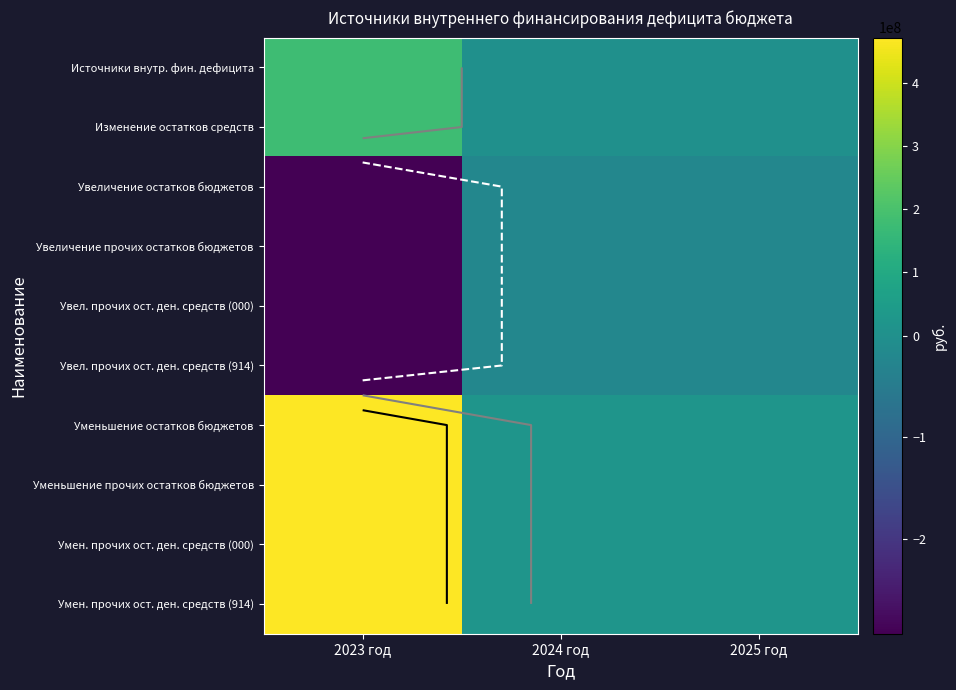

Which series changed the most between 2023 год and 2024 год?

Уменьшение остатков бюджетов